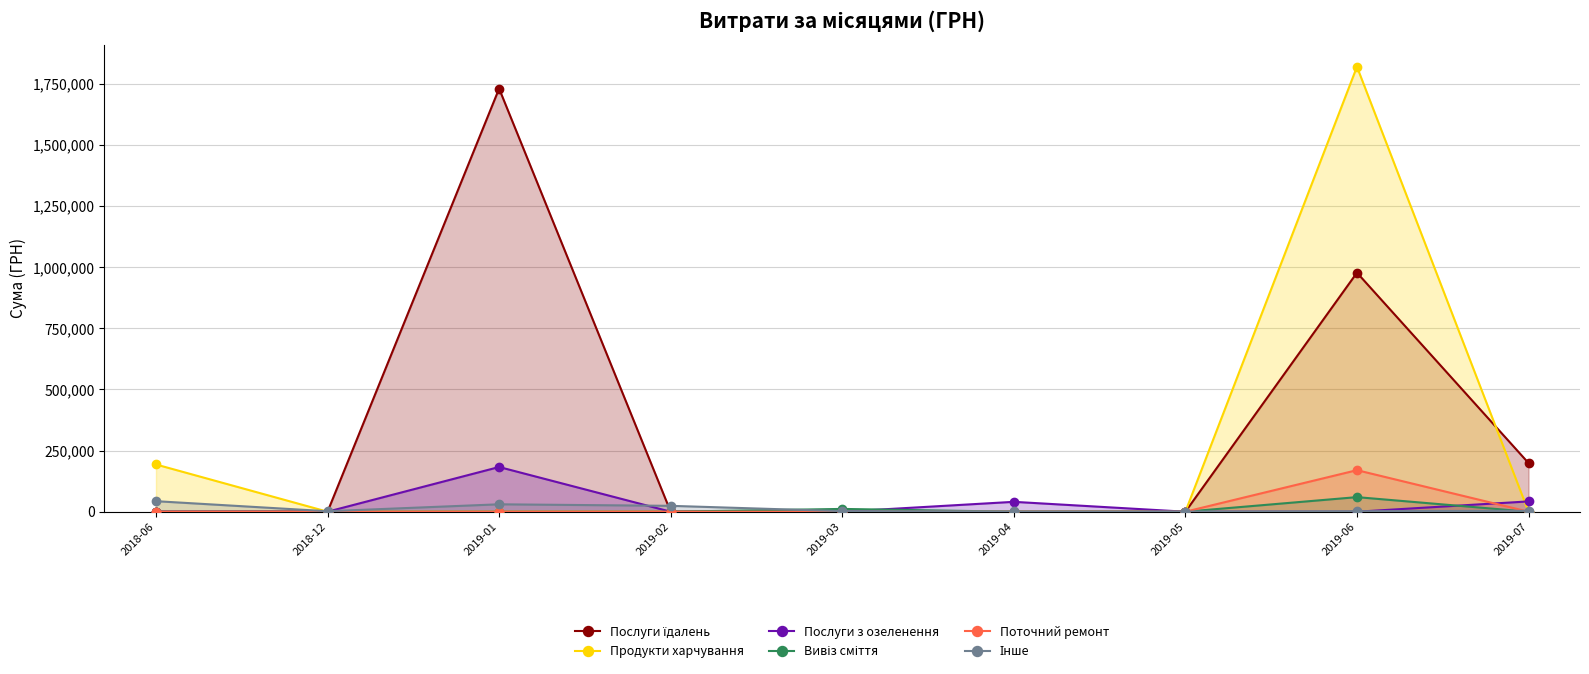

How many lines are shown in the chart?

6